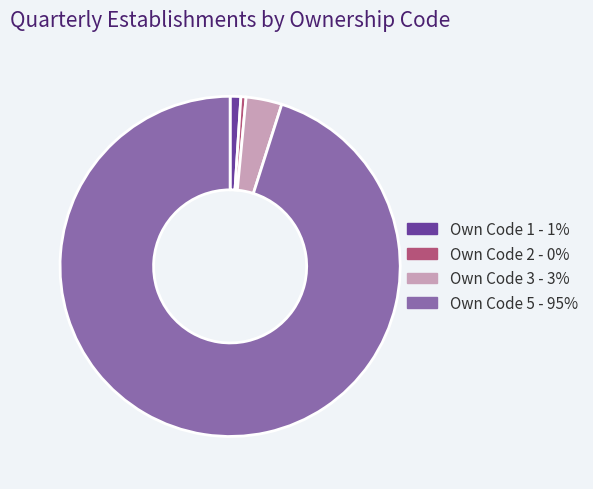

Is there a majority slice in this chart?

Yes